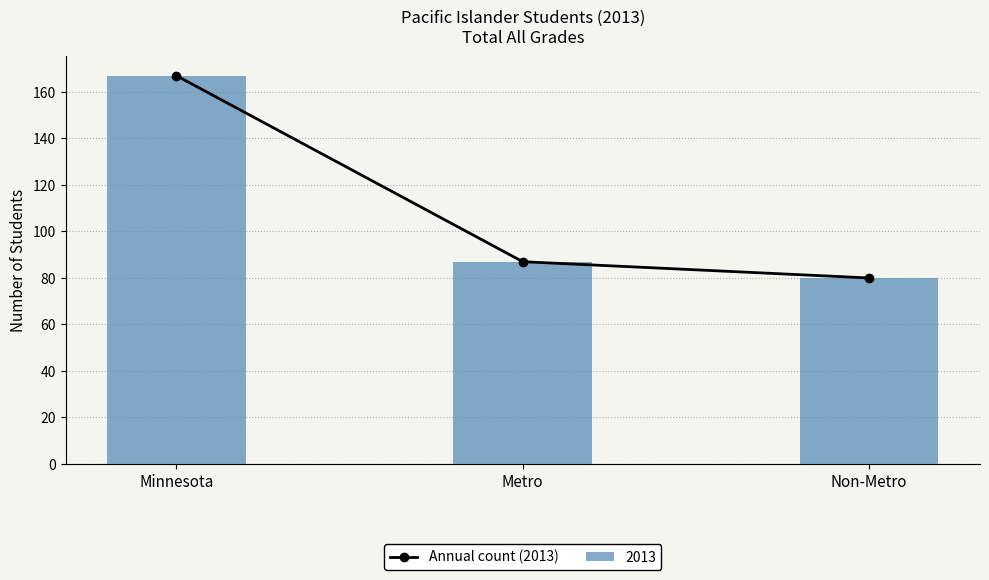

Where does the data first go above 87?

Minnesota